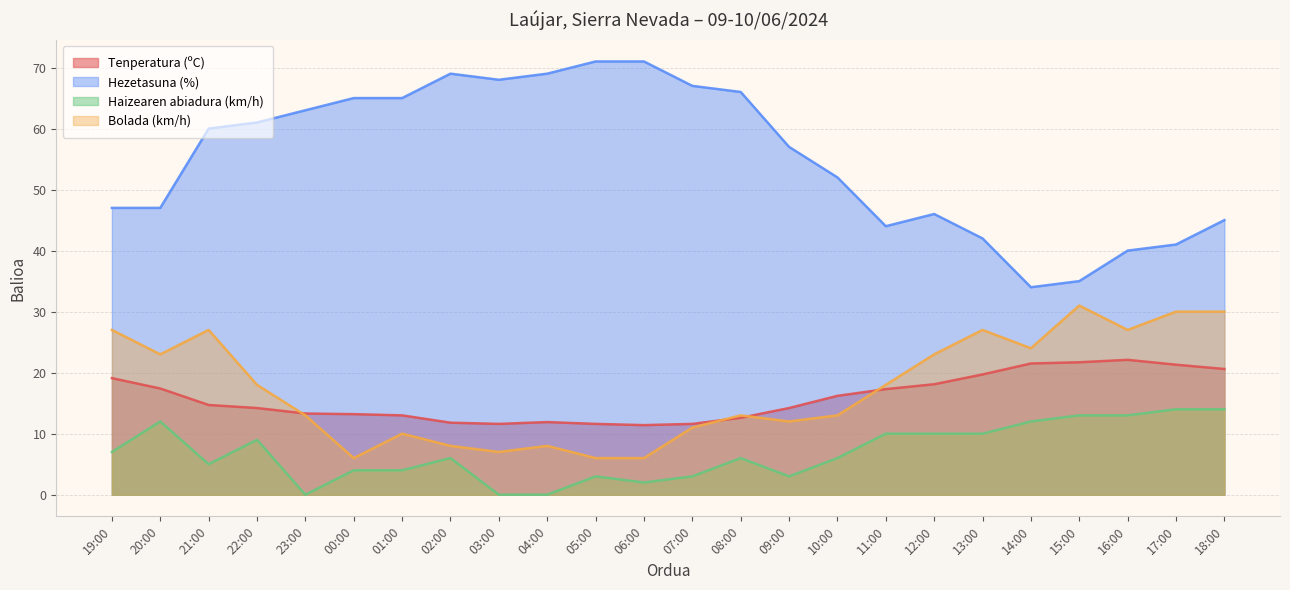

Reading right to left, transcribe all the data shown in this chart.

Tenperatura (ºC): 20.6	21.3	22.1	21.7	21.5	19.7	18.1	17.3	16.2	14.2	12.6	11.6	11.4	11.6	11.9	11.6	11.8	13.0	13.2	13.3	14.2	14.7	17.4	19.1
Hezetasuna (%): 45.0	41.0	40.0	35.0	34.0	42.0	46.0	44.0	52.0	57.0	66.0	67.0	71.0	71.0	69.0	68.0	69.0	65.0	65.0	63.0	61.0	60.0	47.0	47.0
Haizearen abiadura (km/h): 14.0	14.0	13.0	13.0	12.0	10.0	10.0	10.0	6.0	3.0	6.0	3.0	2.0	3.0	0.0	0.0	6.0	4.0	4.0	0.0	9.0	5.0	12.0	7.0
Bolada (km/h): 30.0	30.0	27.0	31.0	24.0	27.0	23.0	18.0	13.0	12.0	13.0	11.0	6.0	6.0	8.0	7.0	8.0	10.0	6.0	13.0	18.0	27.0	23.0	27.0